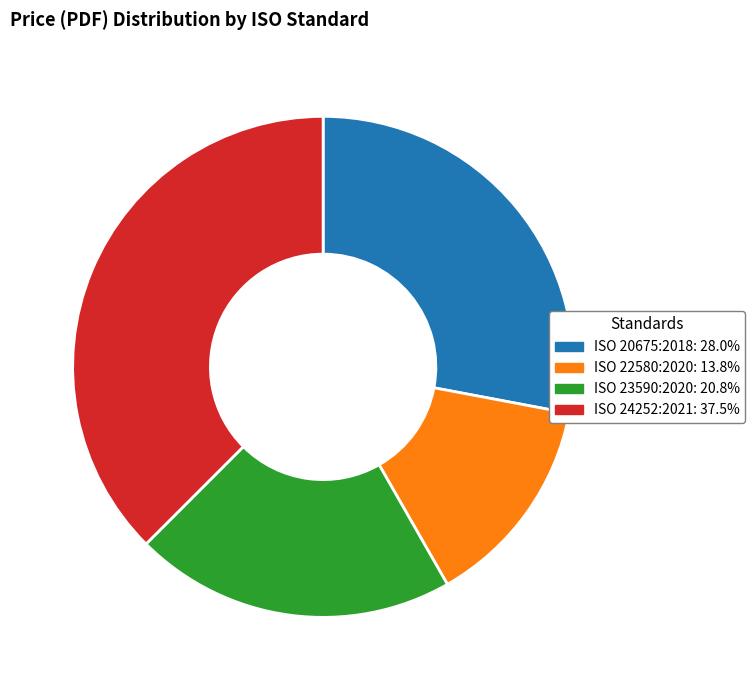

Is there a majority slice in this chart?

No